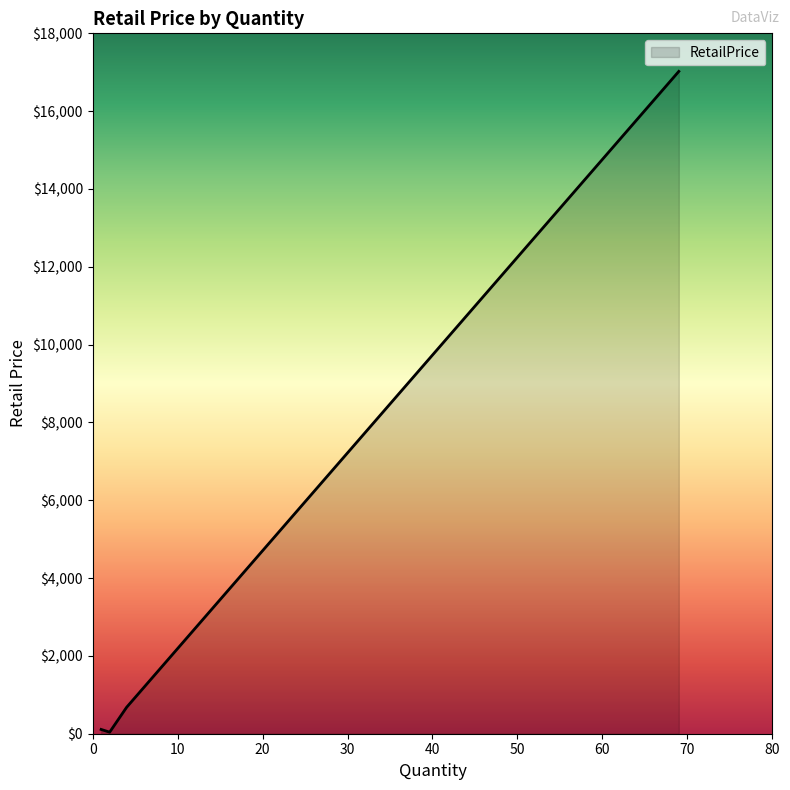

What is the difference between the maximum and second lowest values?

16911.7